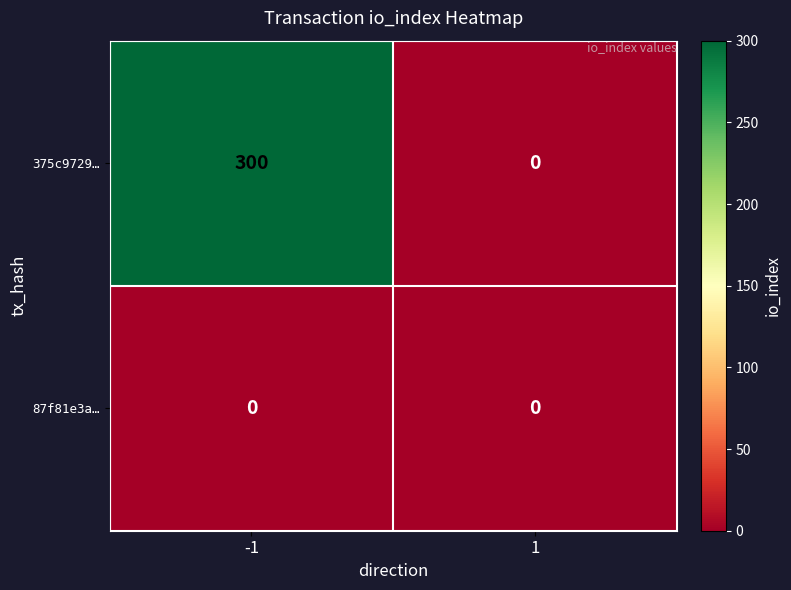

What is the total value across all series at -1?

300